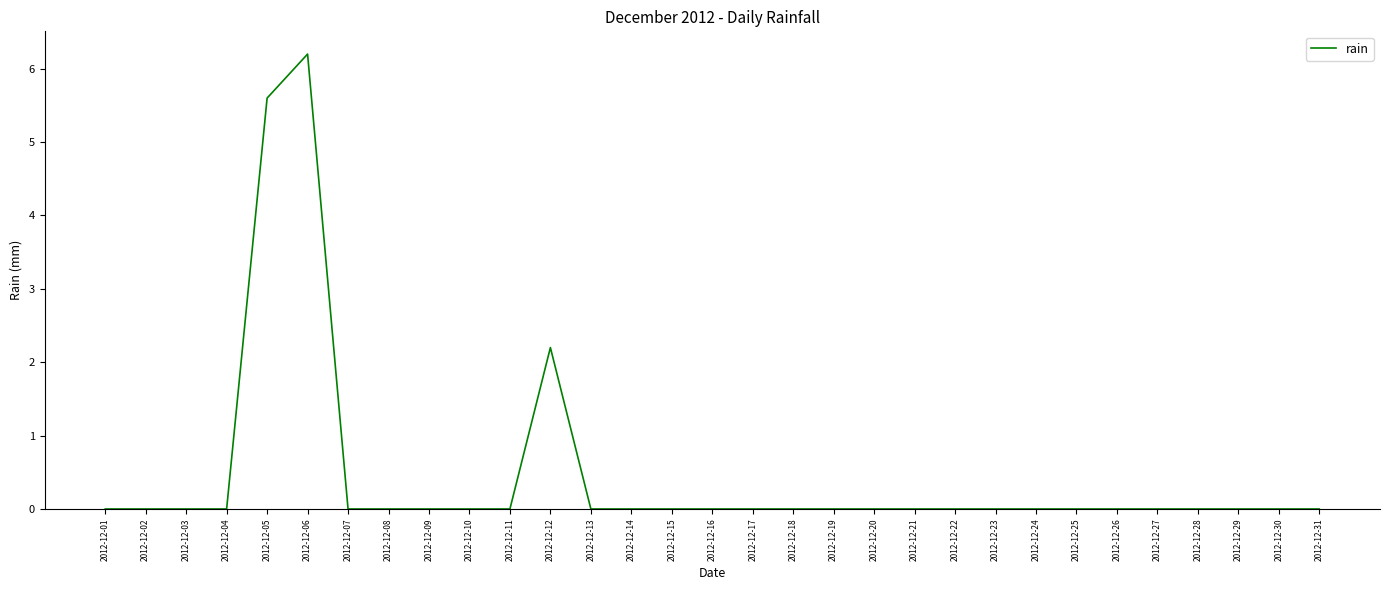

What is the average value?

0.5